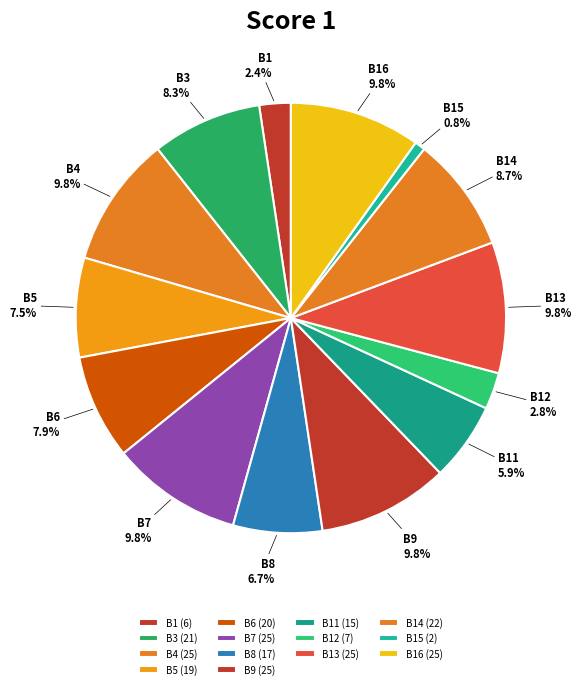

Combined, do B4 and B9 account for over 50%?

No